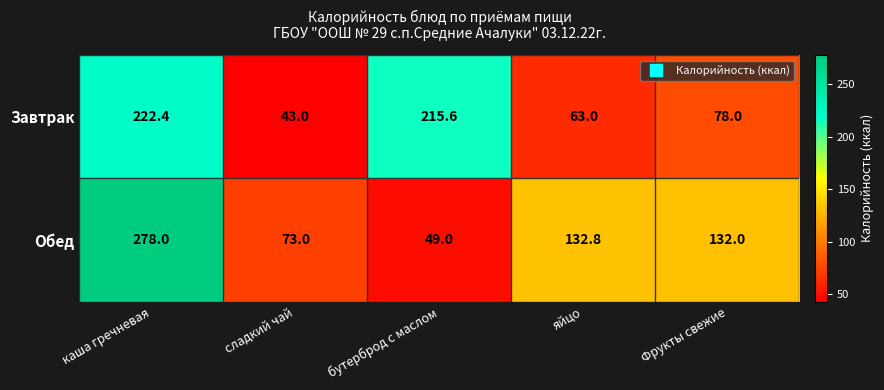

Which series changed the most between сладкий чай and Фрукты свежие?

Обед